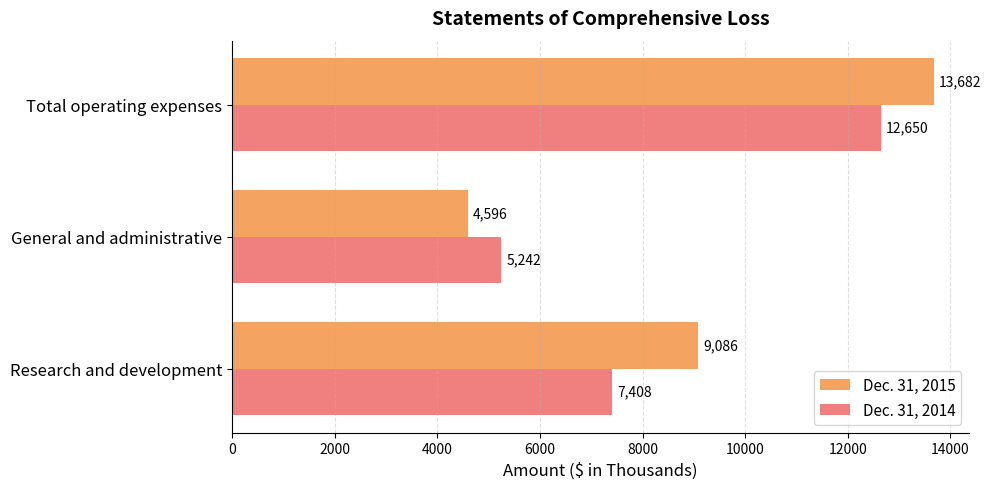

At which label does Dec. 31, 2015 reach its peak?

Total operating expenses